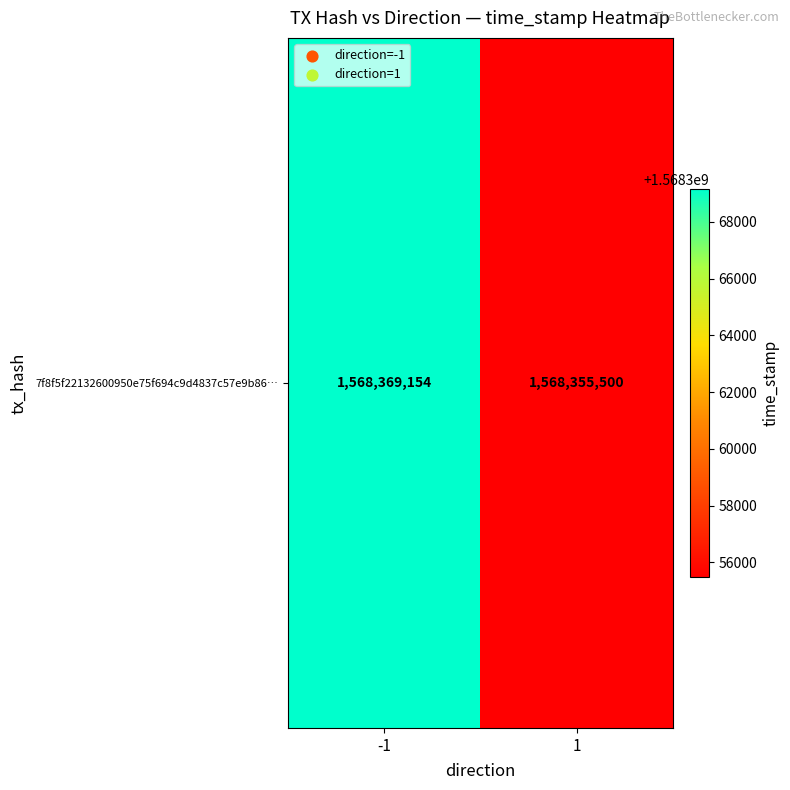

Rank the categories by value from lowest to highest.

1, -1